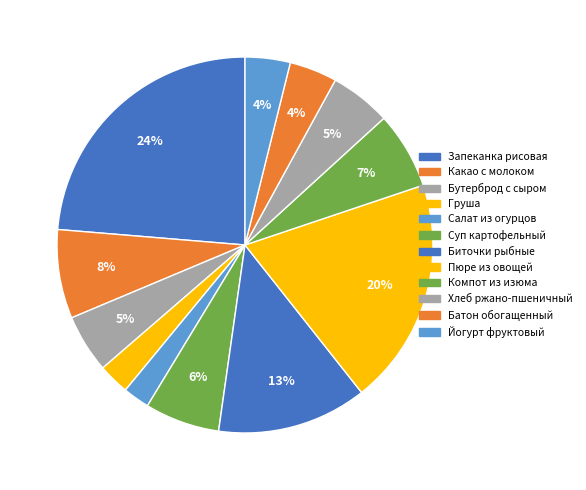

To the nearest percent, what is the average slice percentage?

8%